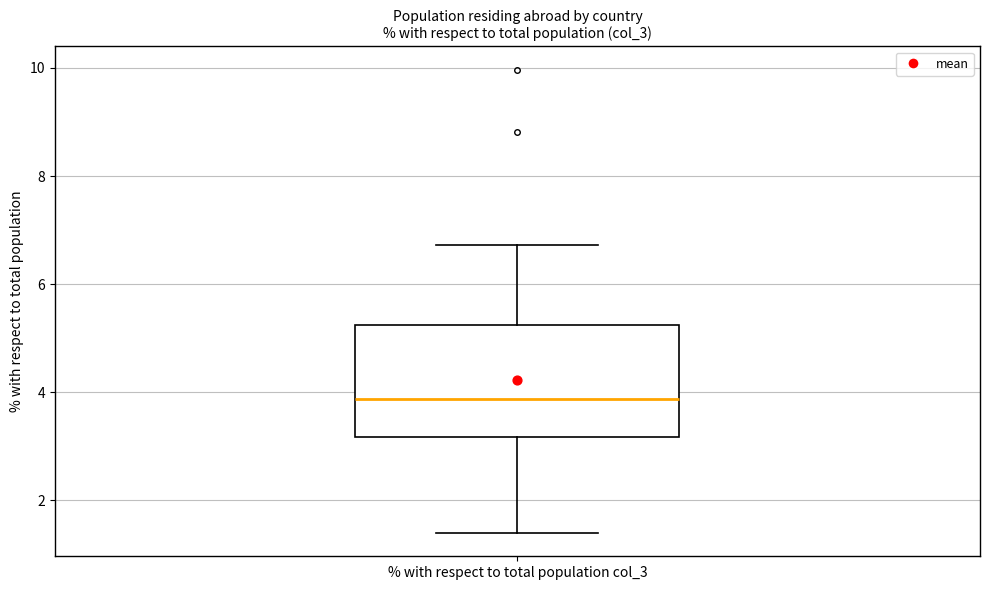

Transcribe this box plot: give where the median line is, the range the box spans, and where the two whiskers end, as read against the y-axis. The values are not printed on the chart, so give them approximately, as read against the axis.

median 3.8, box 3.2 to 5.2, whiskers 1.4 to 6.8